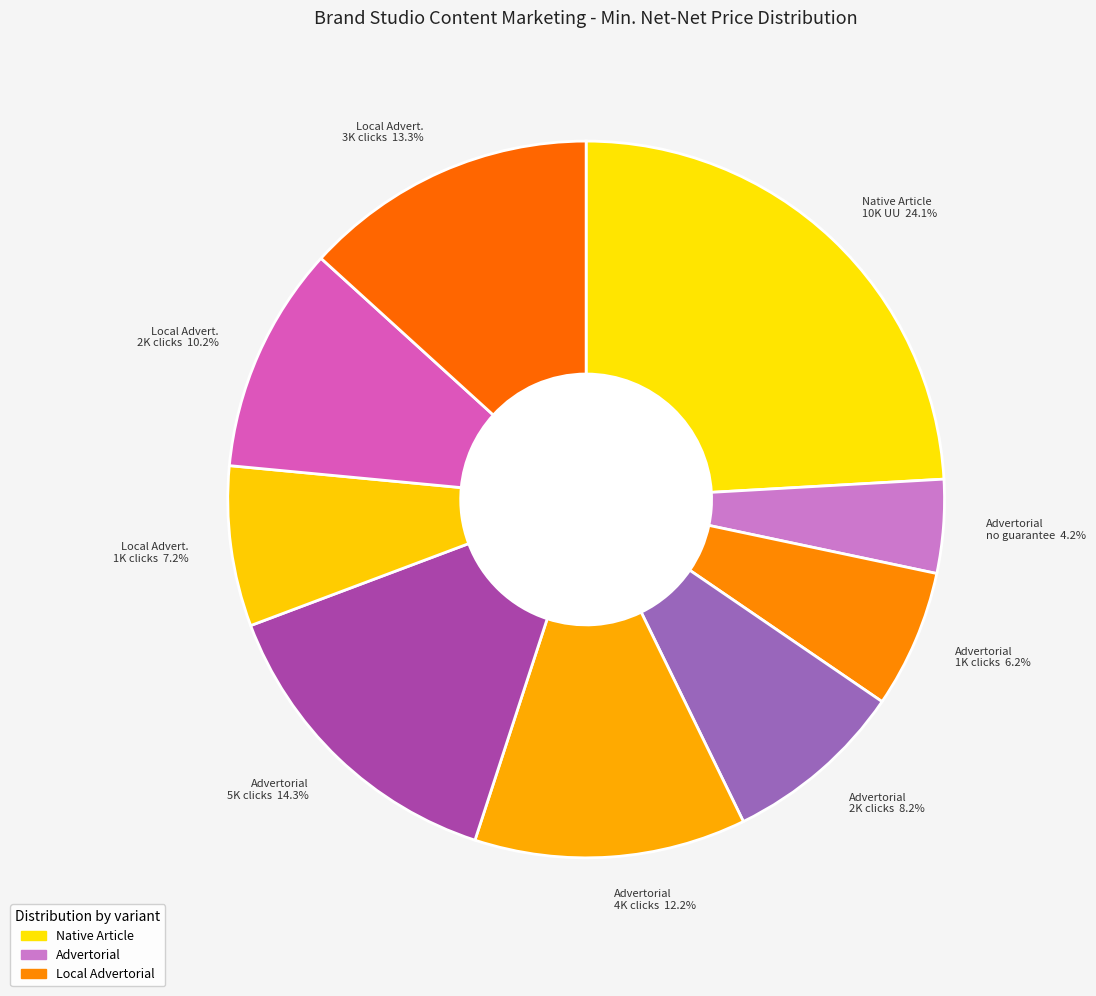

Does Advertorial 4K clicks 12.2% represent more than half of the total?

No